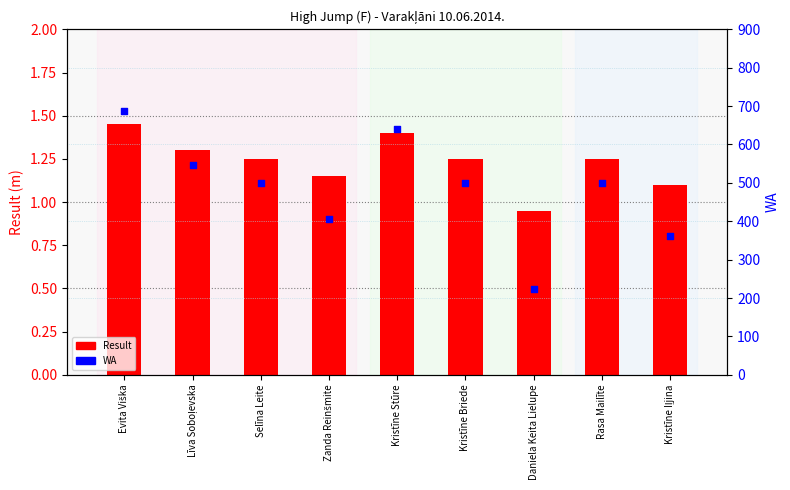

What is the total value across all series at Zanda Reinšmite?

408.1